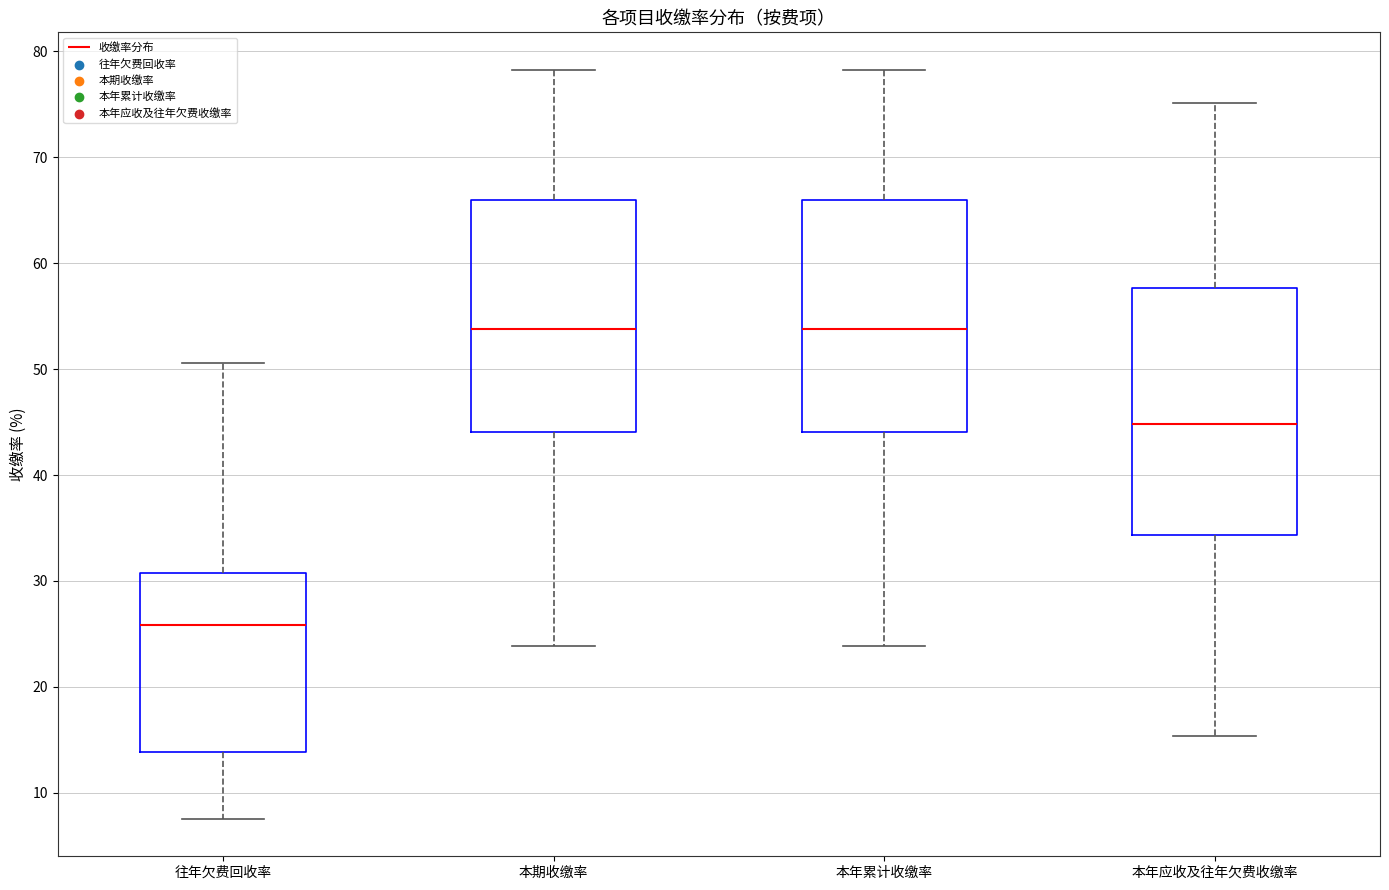

Which box's median line is the lowest?

往年欠费回收率